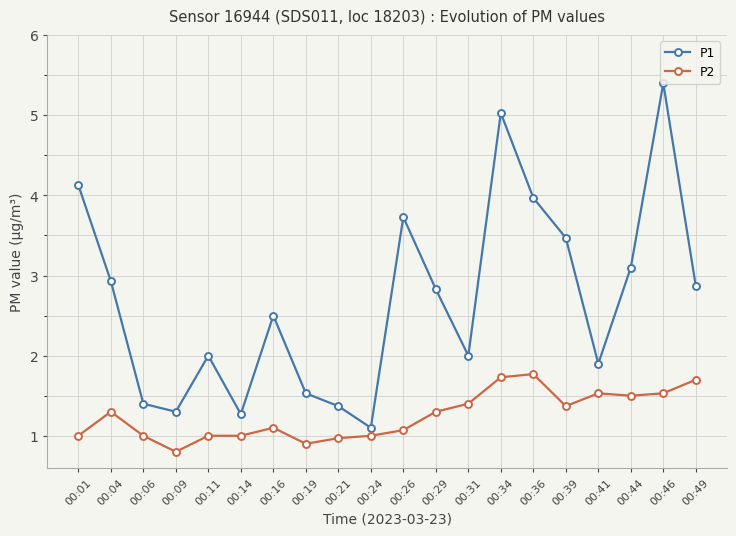

Is this an area chart (filled region under the line)?

No